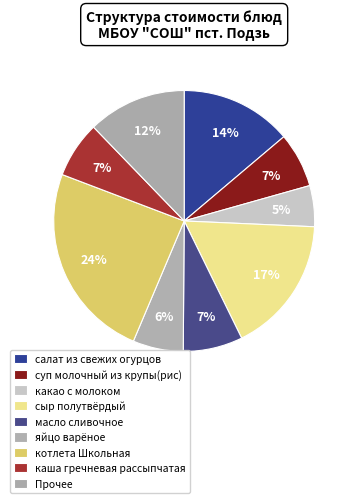

How many segments does this pie chart have?

9